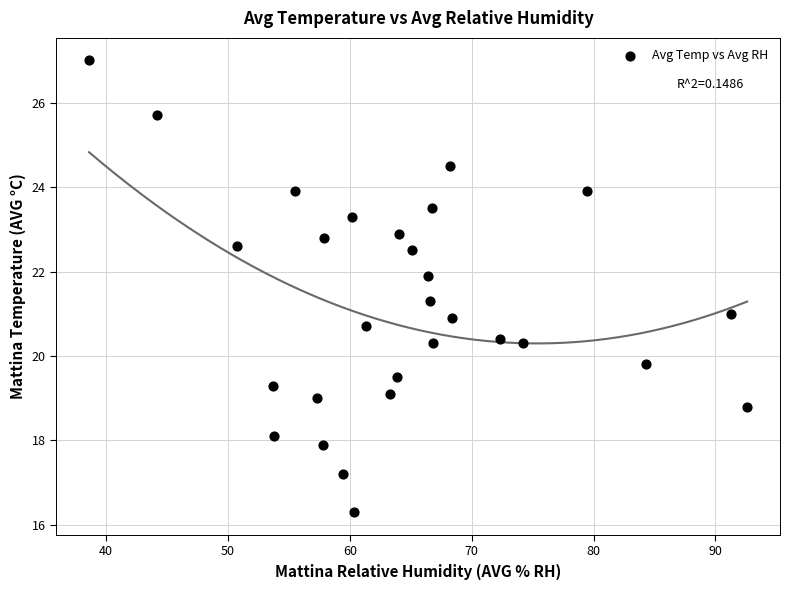

What is the range of Y values (max minus min)?

10.7